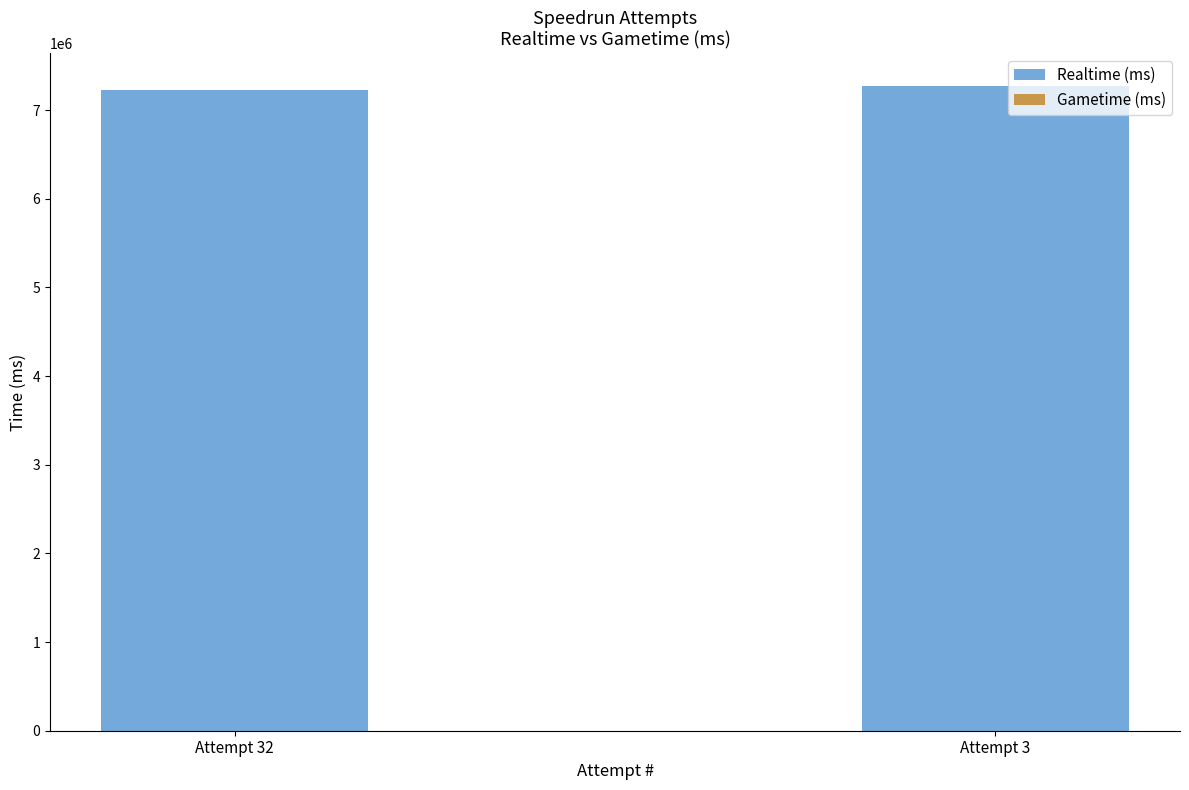

What is the ratio of the value at Attempt 32 to the value at Attempt 3?

1.0